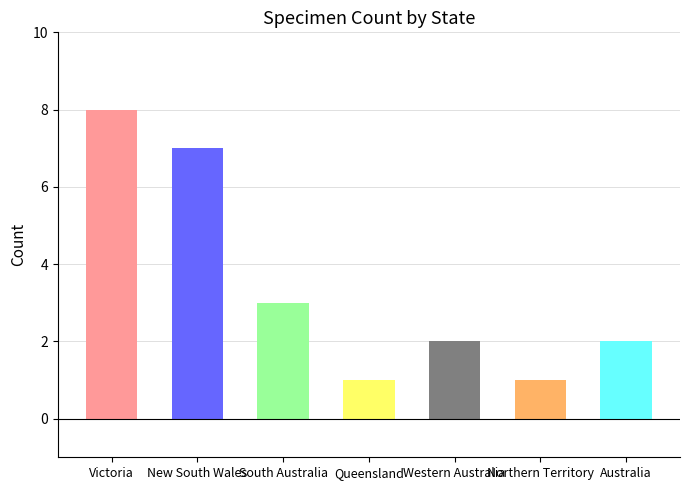

Reading left to right, transcribe all the data shown in this chart.

Victoria=8	New South Wales=7	South Australia=3	Queensland=1	Western Australia=2	Northern Territory=1	Australia=2